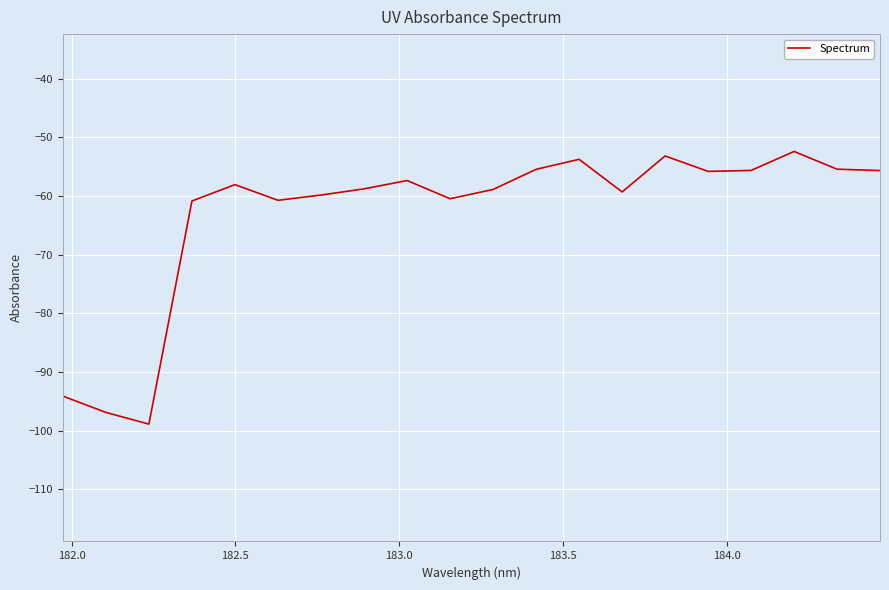

Count the number of data series in this chart.

1